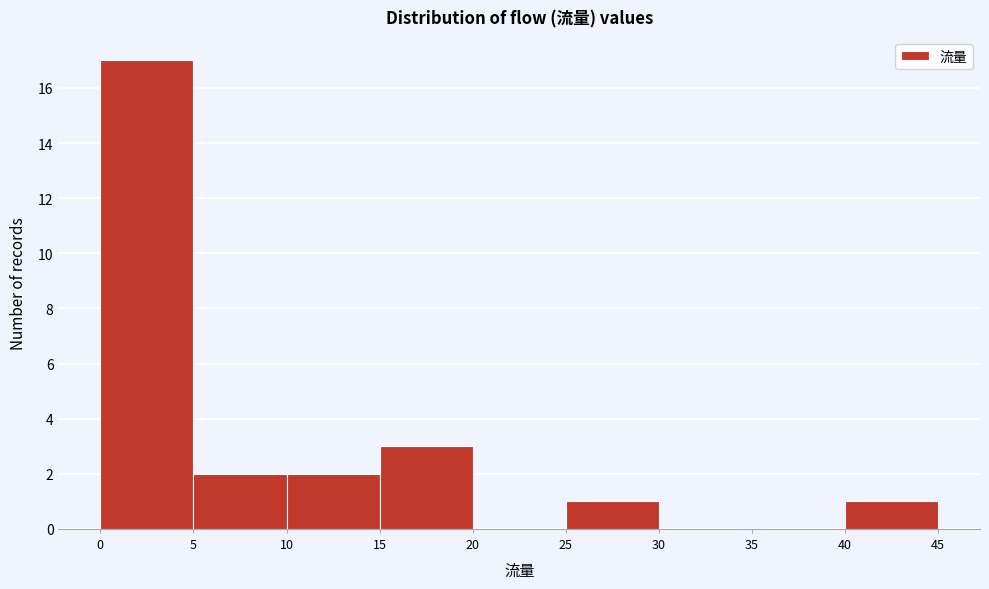

How tall is the bar that spans 40 to 45 on the x-axis? The values are not printed on the chart, so give them approximately, as read against the axis.

1